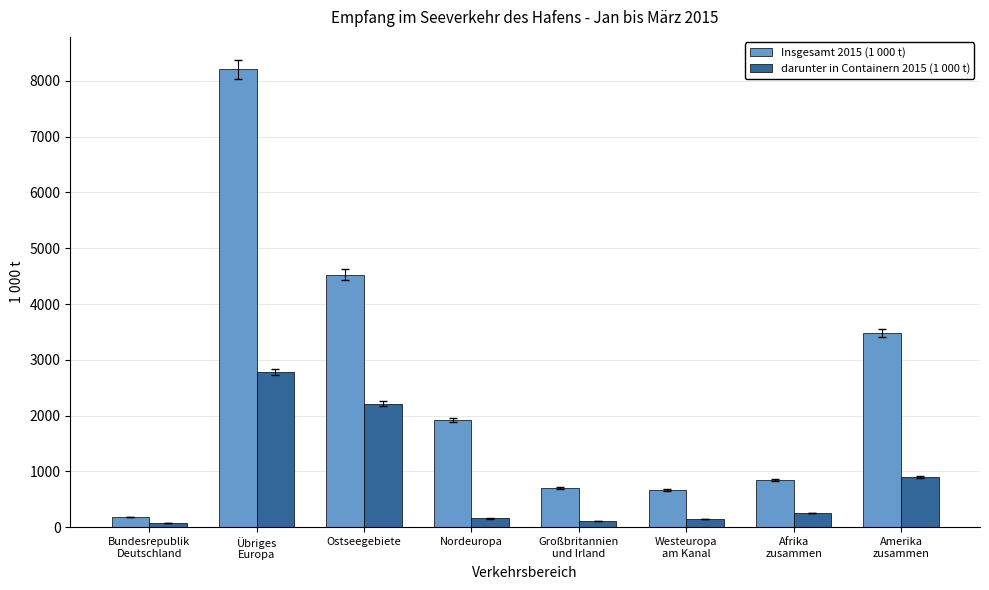

Where does the darunter in Containern 2015 (1 000 t) series first go above 251?

Übriges
Europa